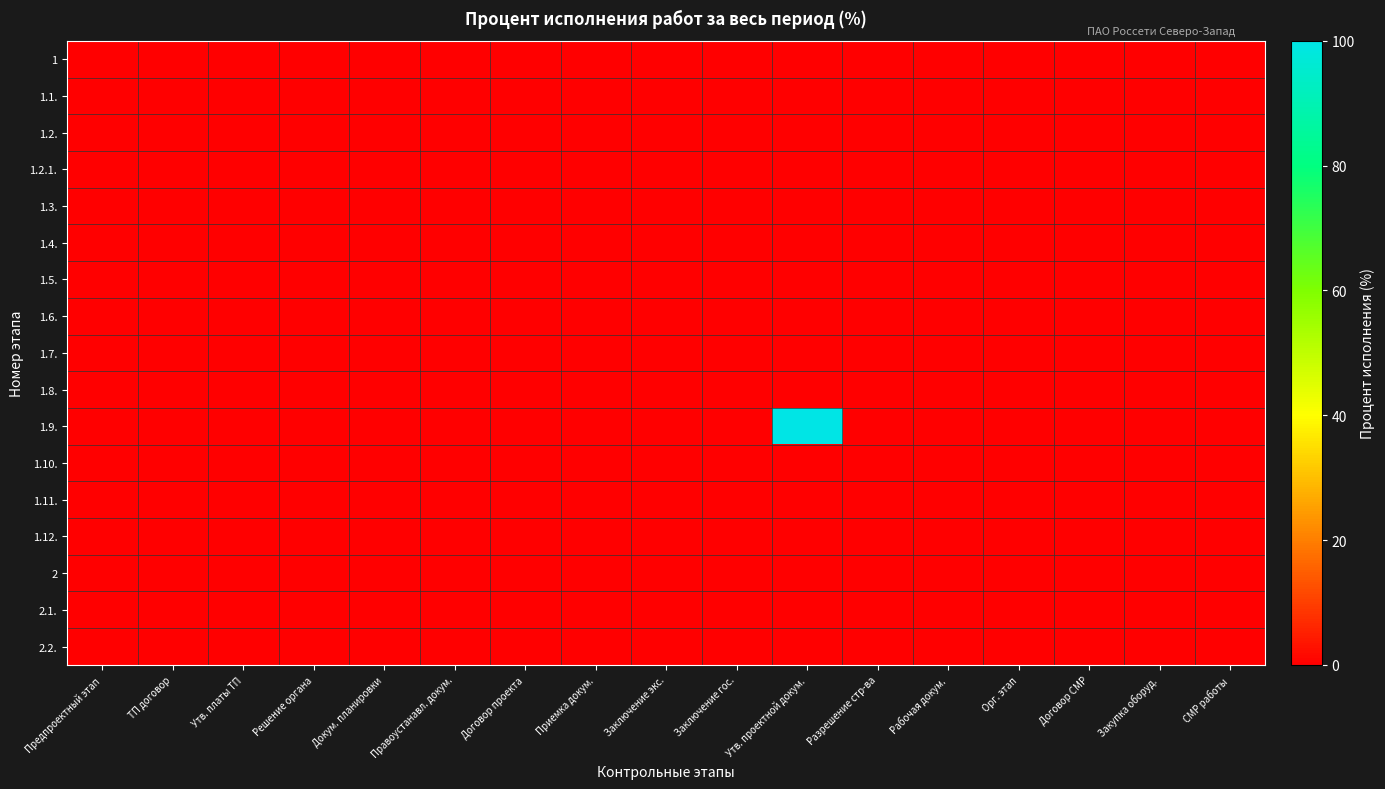

At how many categories does at least one series exceed 46?

1